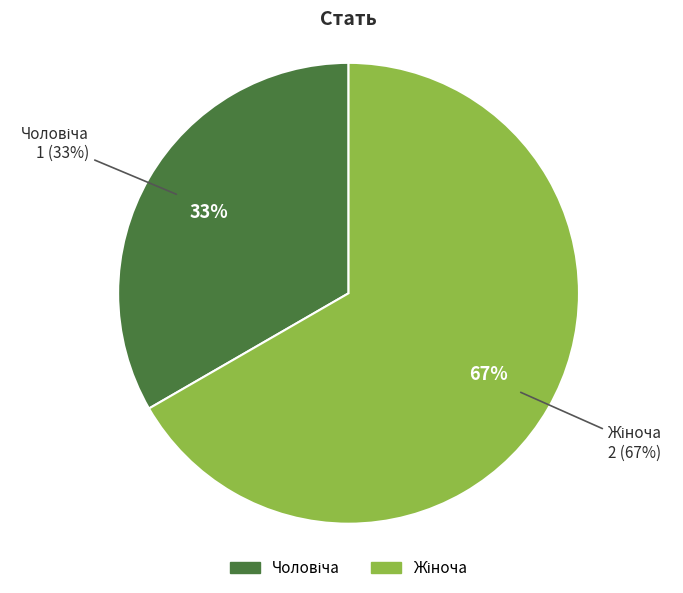

What is the change in value from Чоловіча to Жіноча?

+1